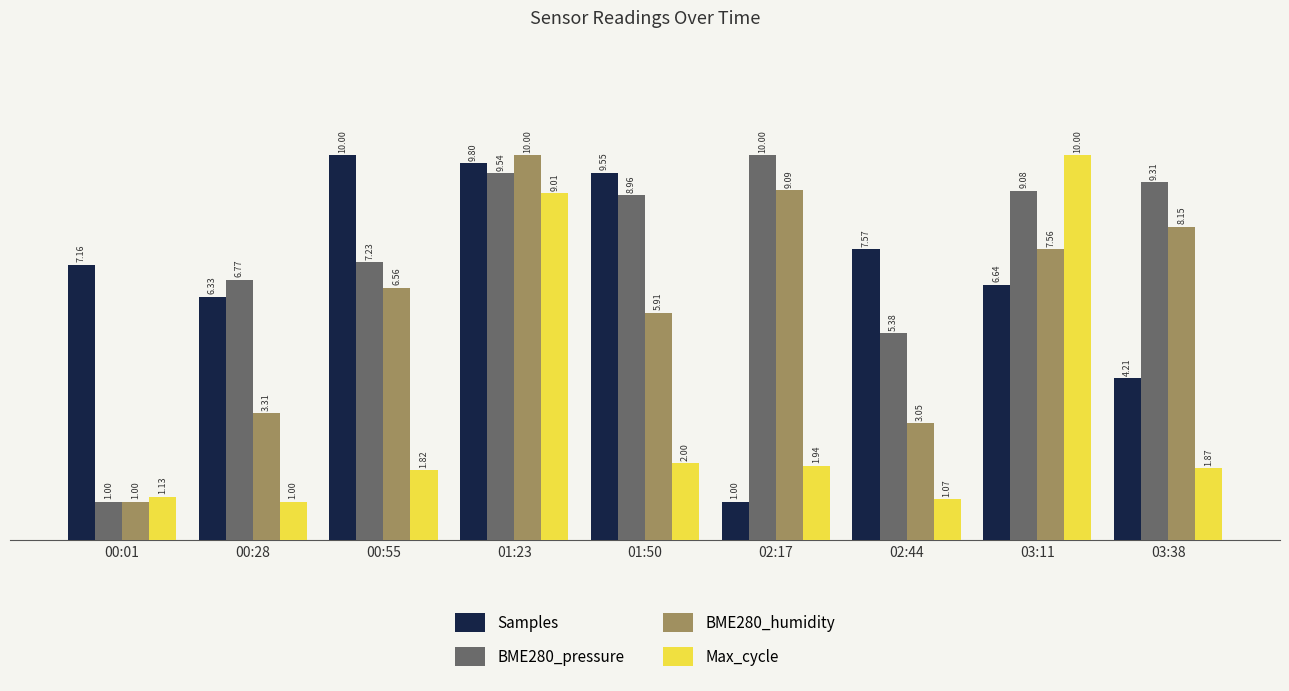

True or false: Samples has a value of 9.1 at 00:28.

False